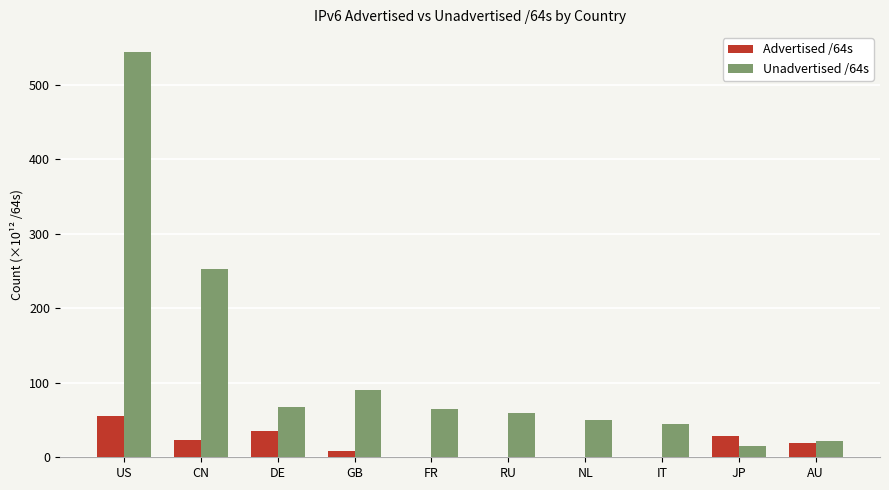

At which category is the sum across all series the highest?

US